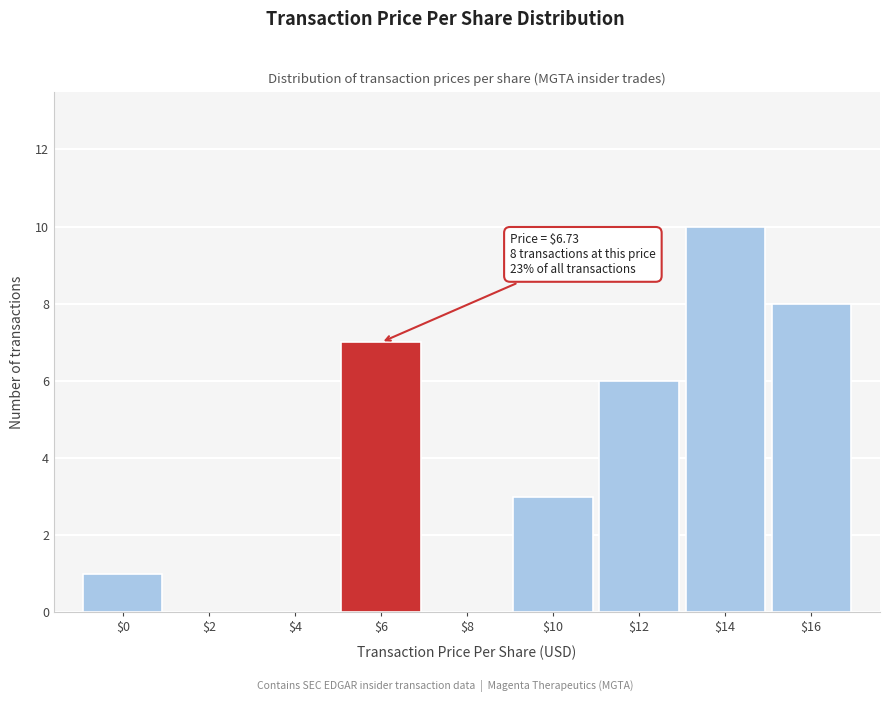

Where is the data nearest to the value 5?

$12